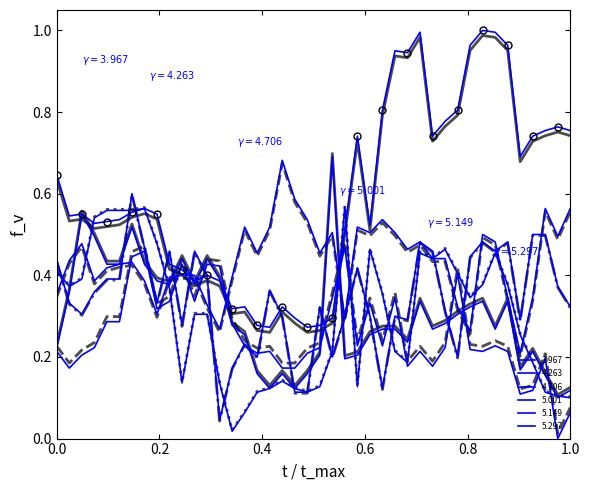

What is the greatest value displayed?

1.0